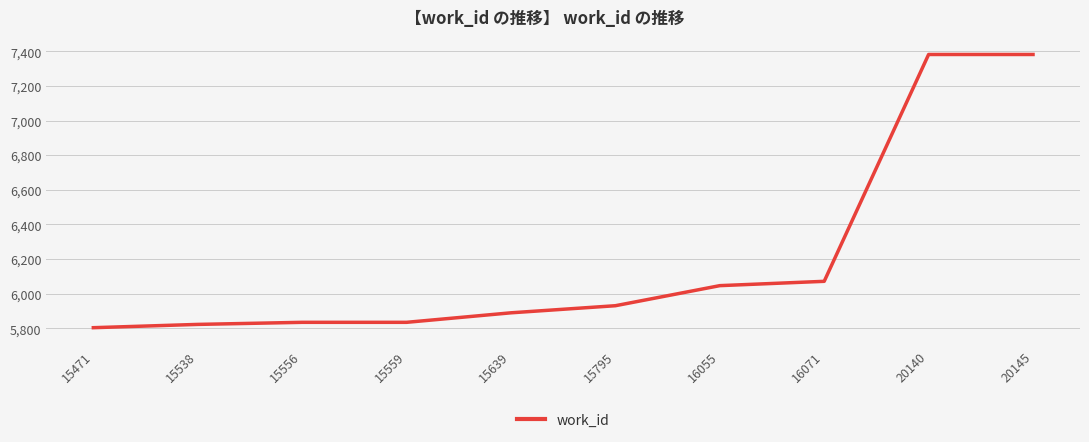

What is the difference between the maximum and minimum values?

1579